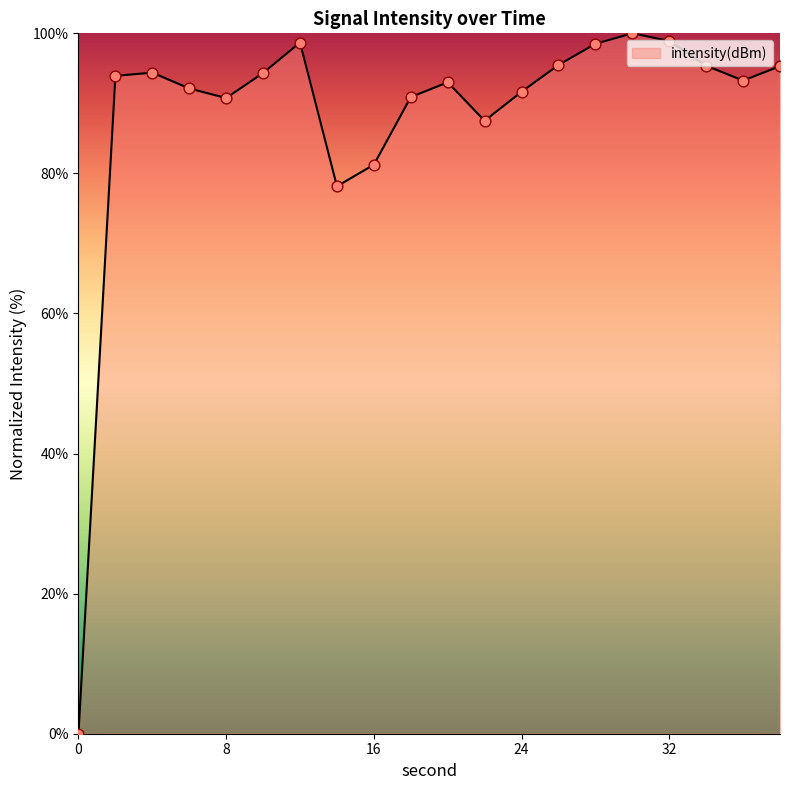

What is the greatest value displayed?

100.0